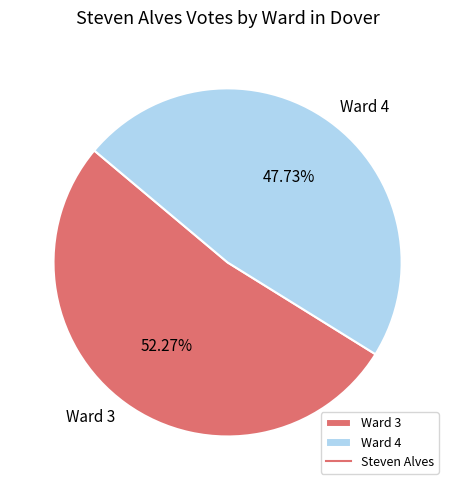

What is the largest slice in the pie chart?

Ward 3